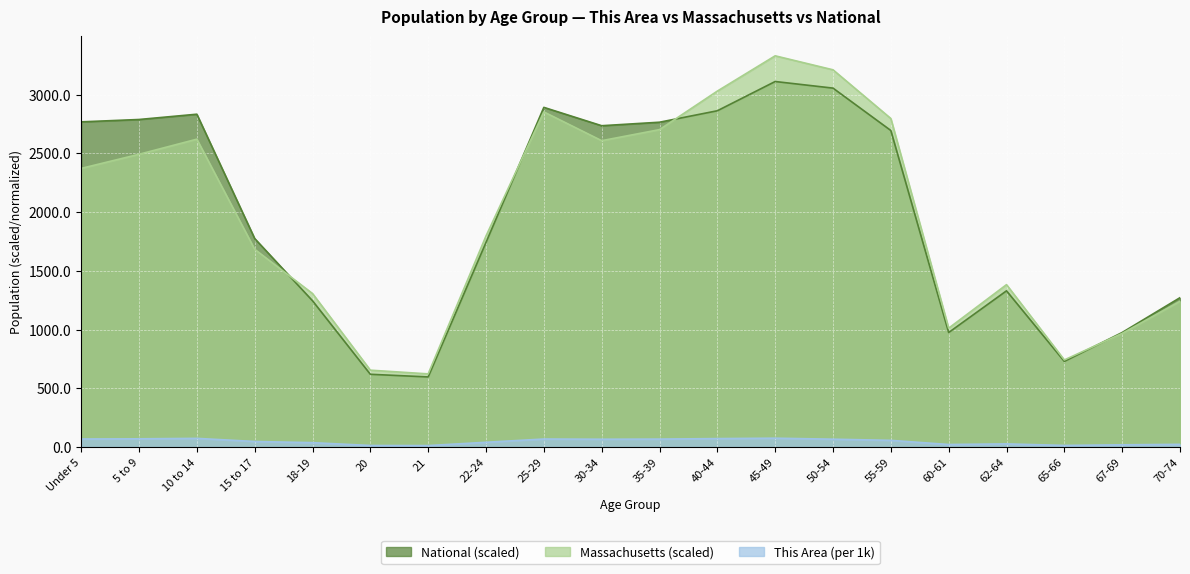

Between 62-64 and 50-54, which is larger?

50-54